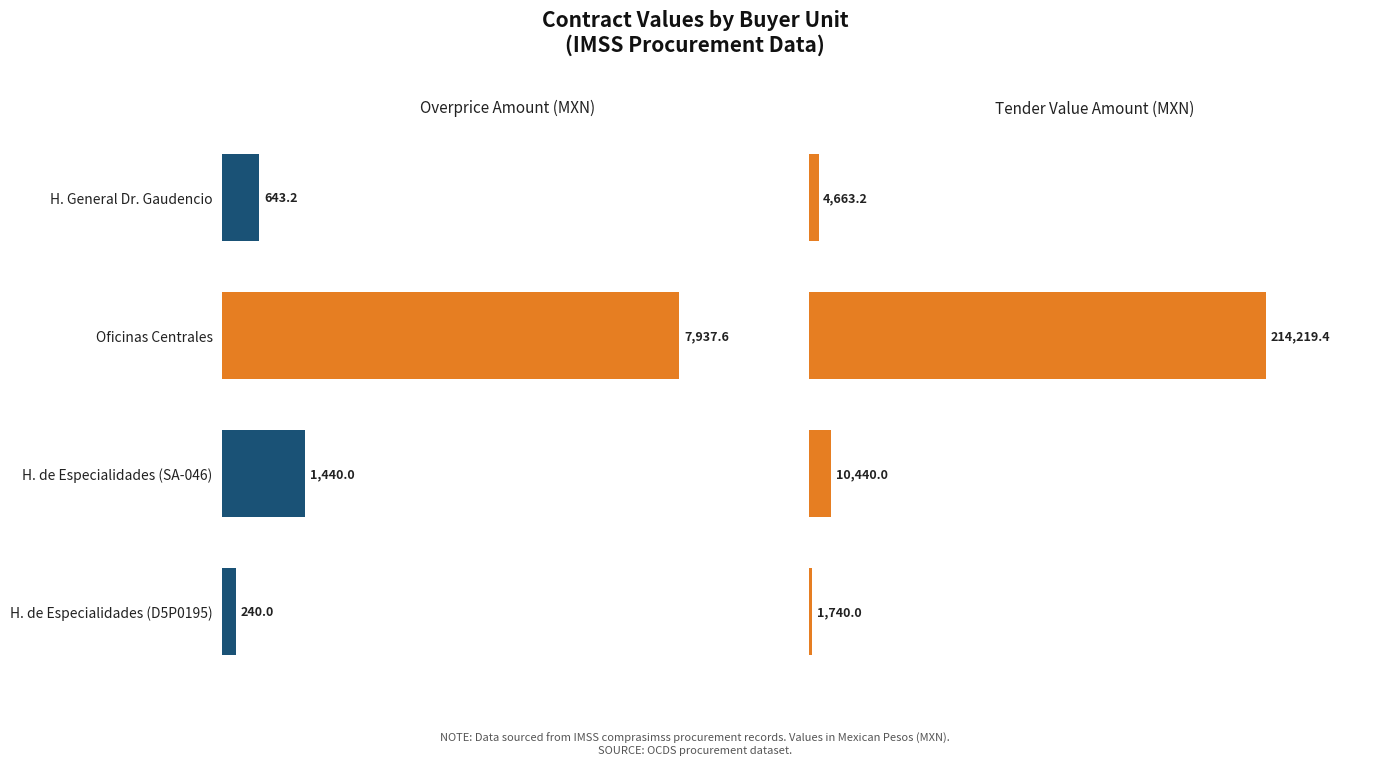

Between H. de Especialidades (SA-046) and H. de Especialidades (D5P0195), which is larger?

H. de Especialidades (SA-046)